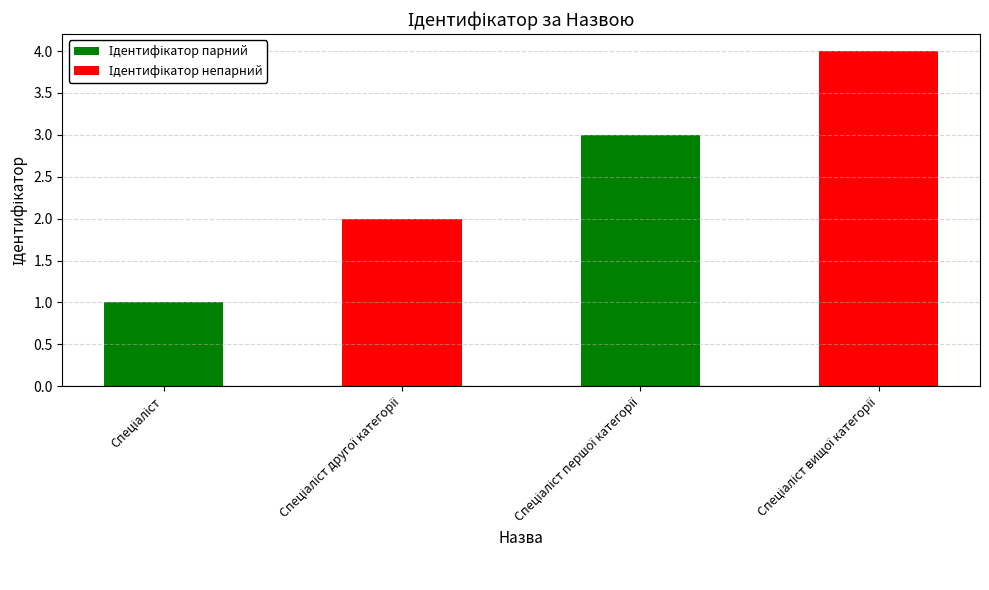

True or false: the data shows 6 at Спеціаліст вищої категорії.

False